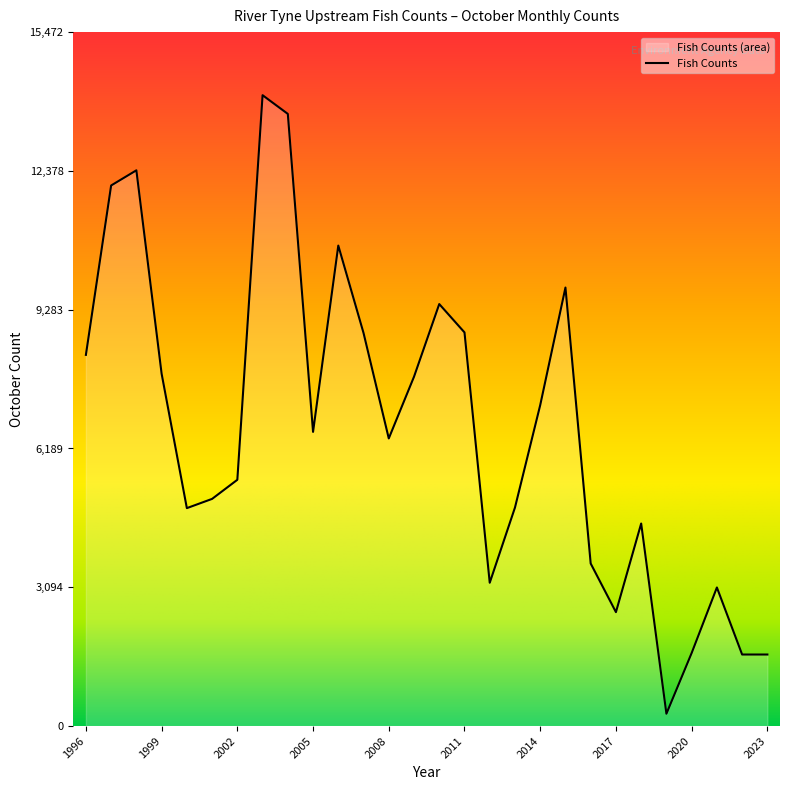

True or false: there are more than 2 points higher than both neighbors.

True